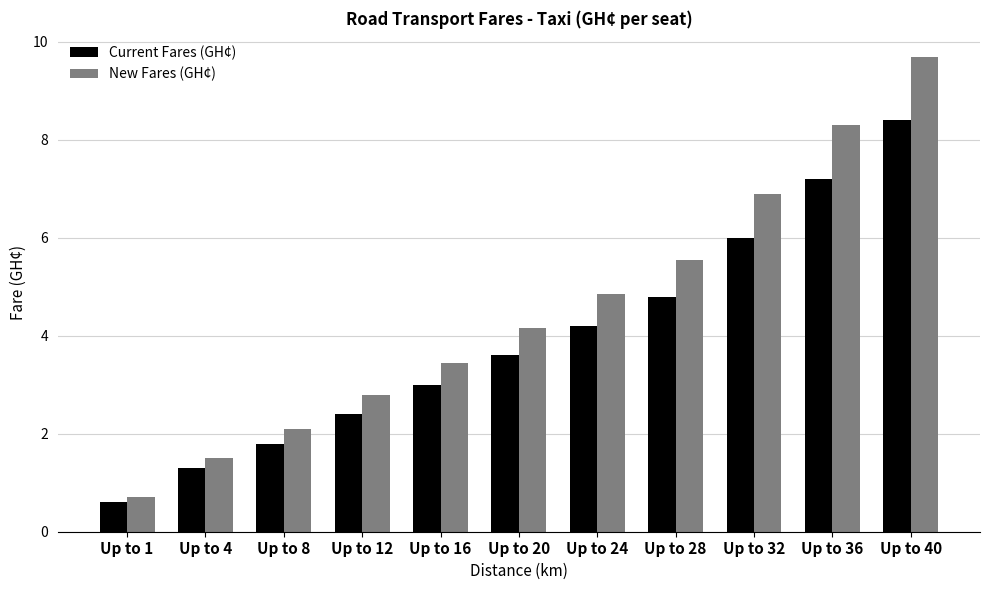

Rank the series by their average value, from lowest to highest.

Current Fares (GH¢), New Fares (GH¢)